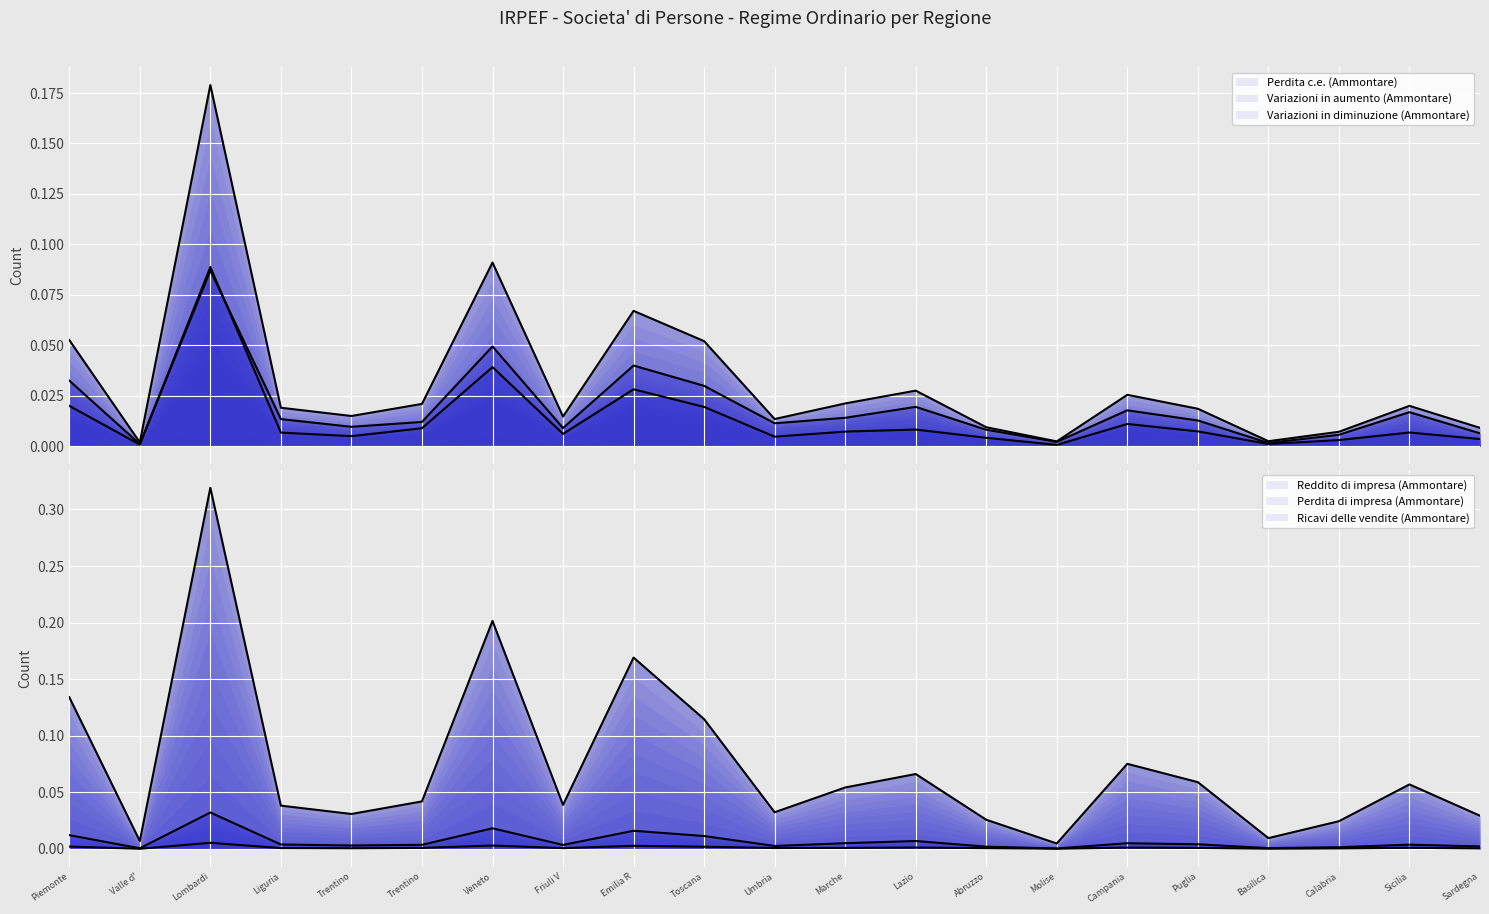

List the series in order of their peak value, highest first.

Ricavi delle vendite (Ammontare), Variazioni in aumento (Ammontare), Variazioni in diminuzione (Ammontare), Perdita c.e. (Ammontare), Reddito di impresa (Ammontare), Perdita di impresa (Ammontare)